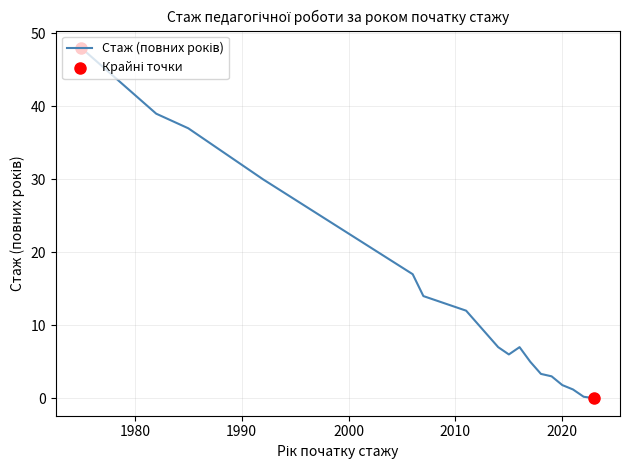

What is the maximum value shown in the chart?

48.0